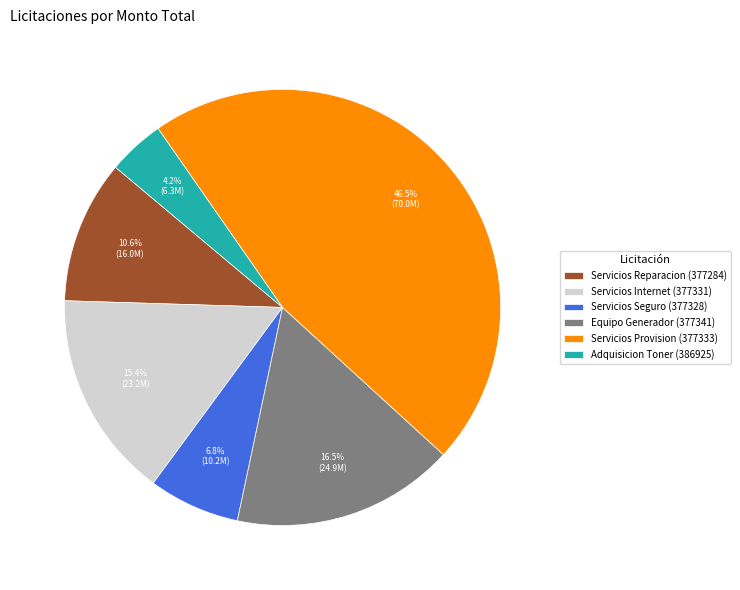

How many slices are in this pie chart?

6